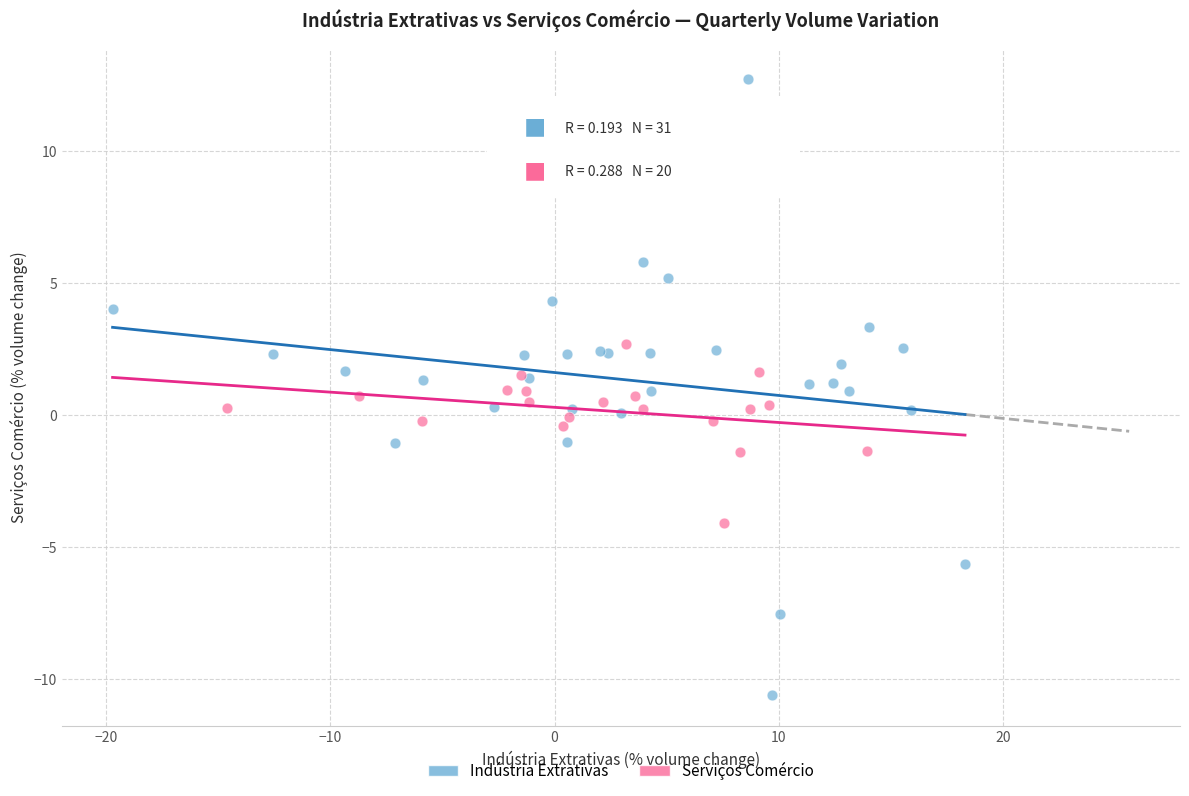

Which series has the largest Y range (max minus min)?

Indústria Extrativas